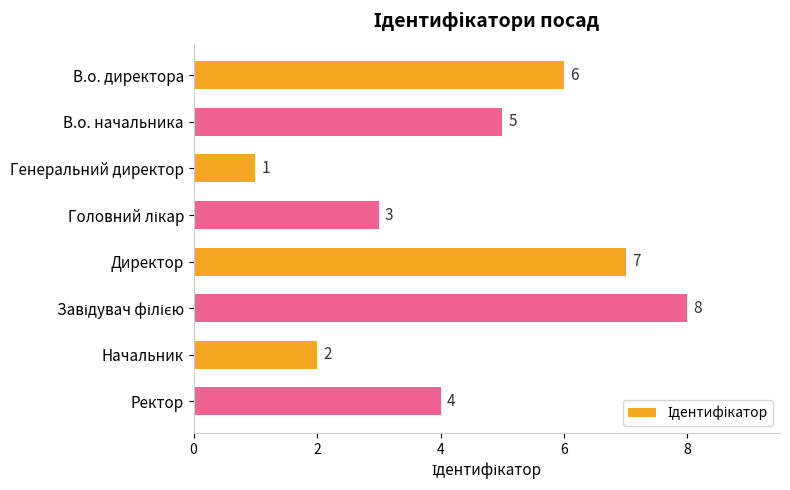

What is the difference between the second highest and second lowest values?

5